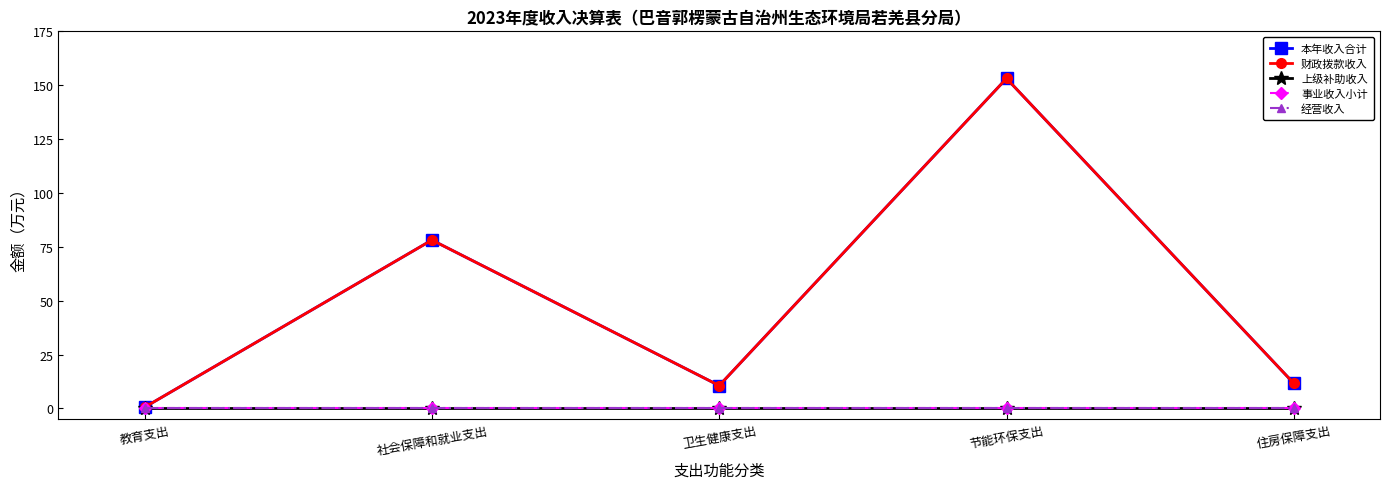

Does the chart have visible grid lines?

No